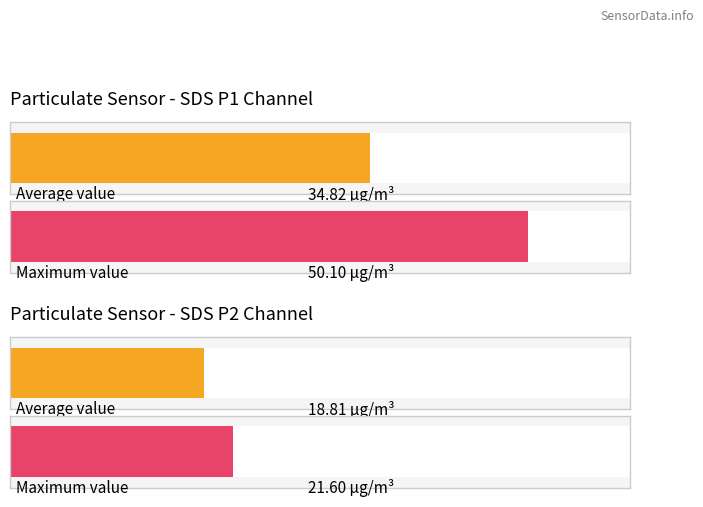

Are the bars horizontal?

Yes